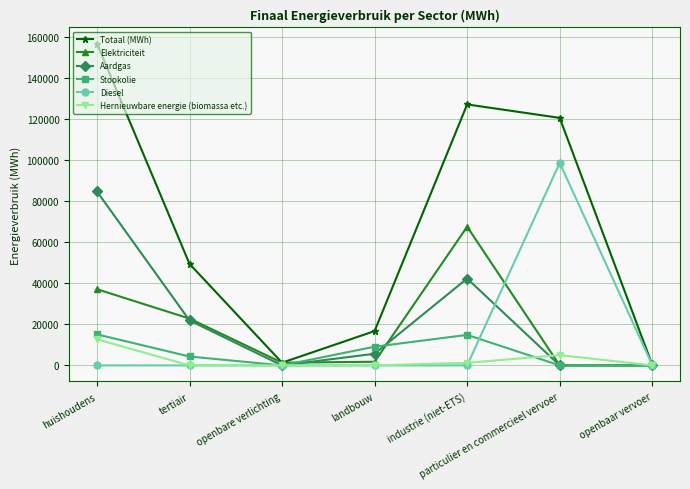

Which series changed the most between landbouw and industrie (niet-ETS)?

Totaal (MWh)